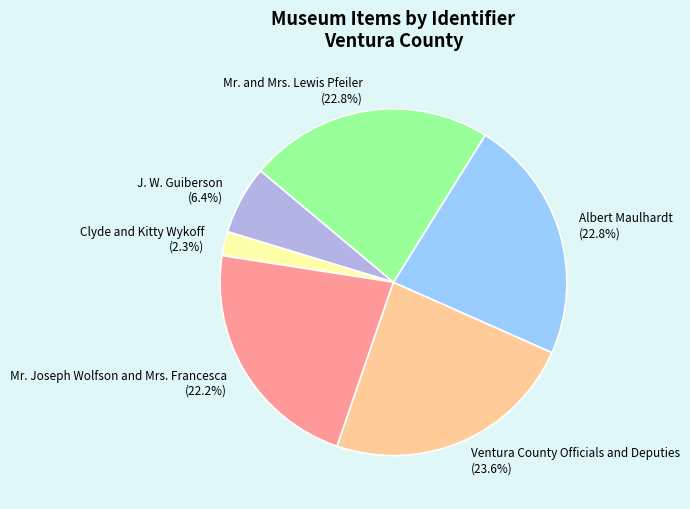

What percentage is NOT represented by Mr. and Mrs. Lewis Pfeiler?

77.2%